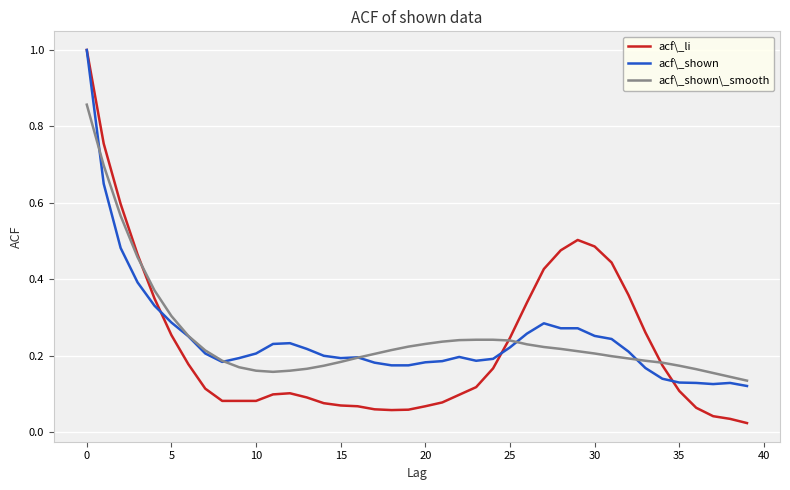

Which series has the largest range (max minus min)?

acf\_li